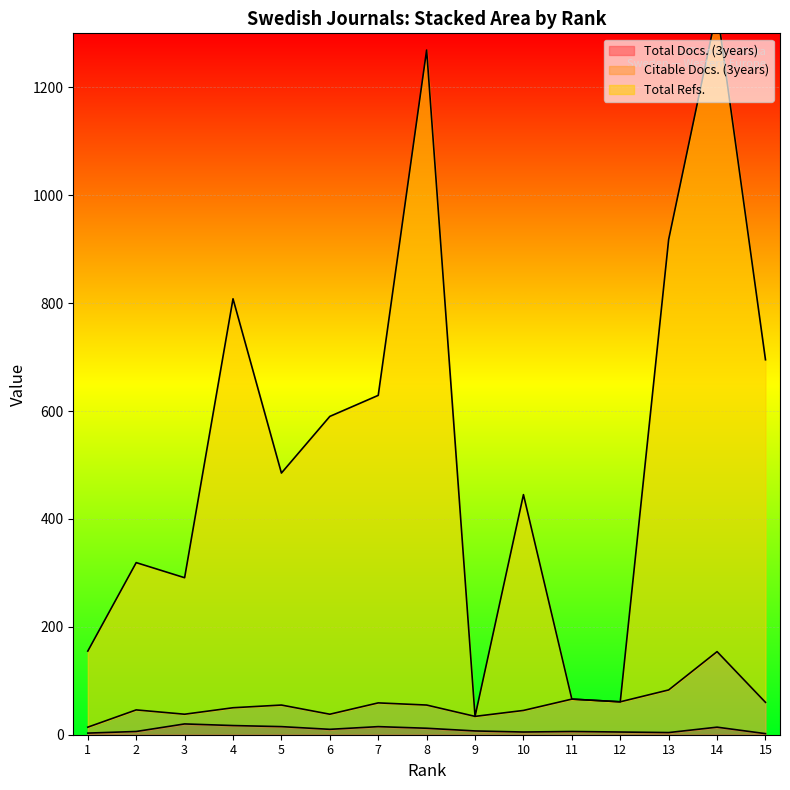

At which category does Total Refs. reach its first local valley?

3